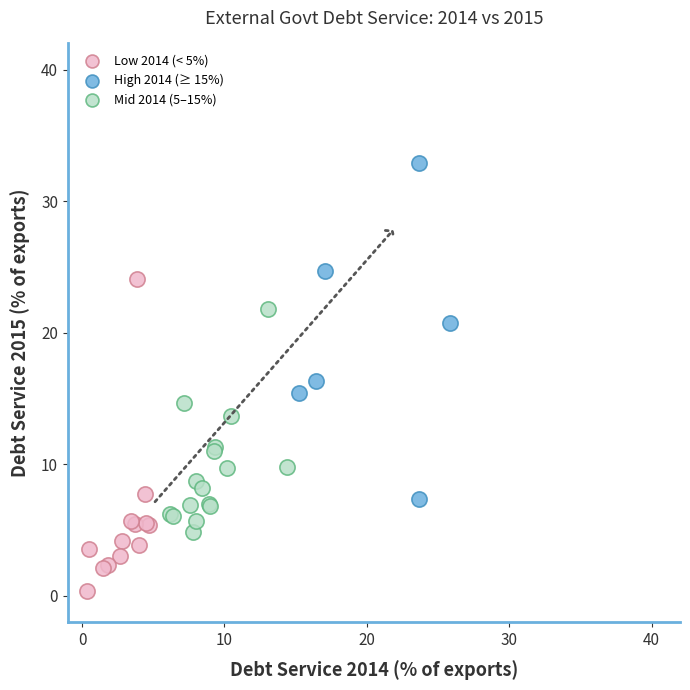

What are all the series names shown in the legend?

Low 2014 (< 5%), High 2014 (≥ 15%), Mid 2014 (5–15%)